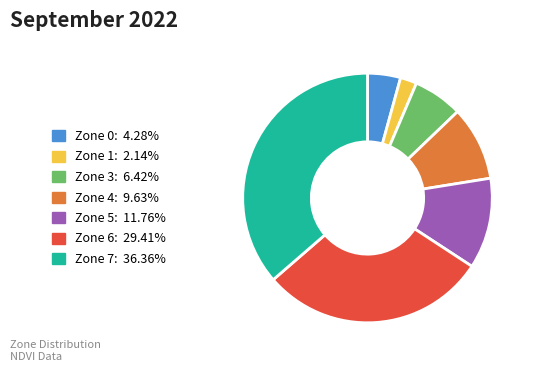

Is the sum of Zone 4: 9.63% and Zone 6: 29.41% greater than half?

No